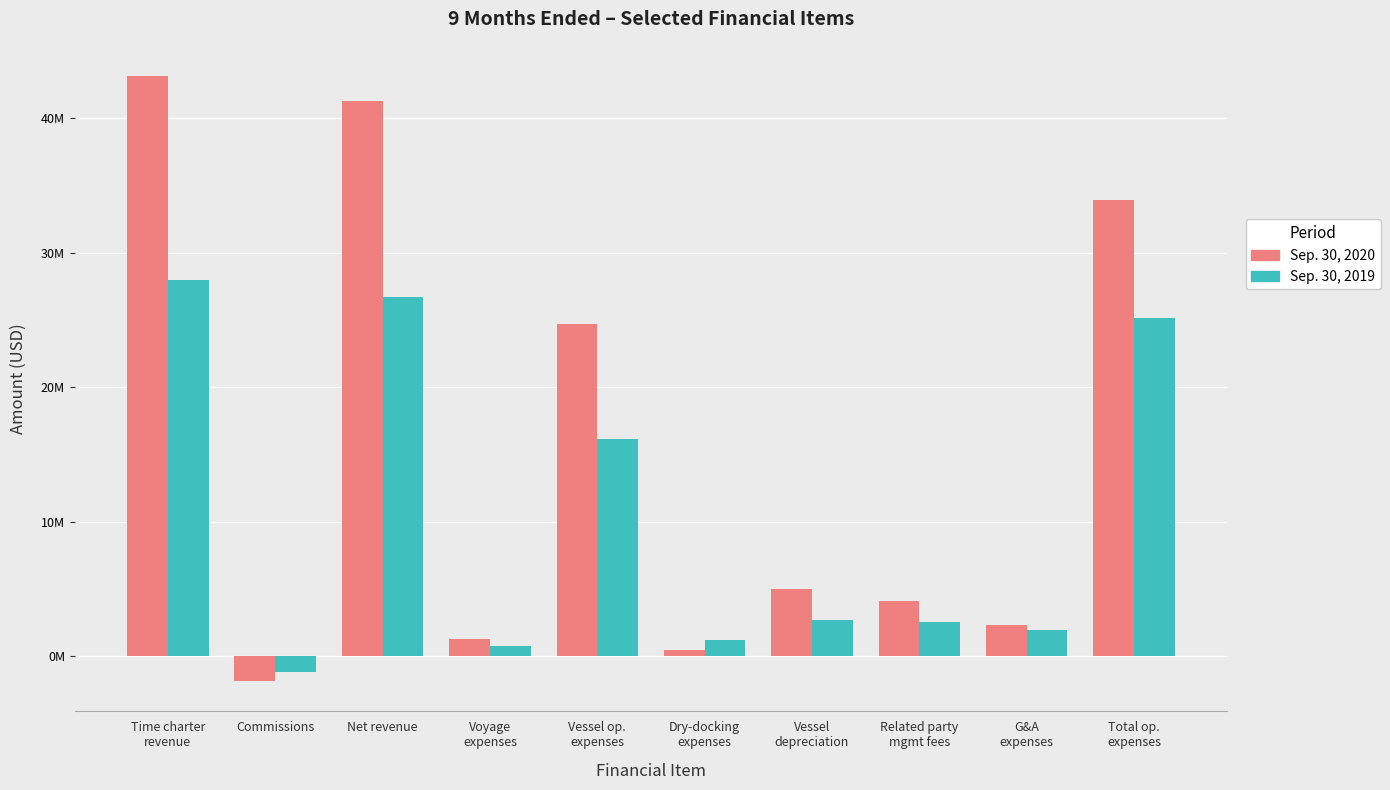

The Sep. 30, 2019 series shows 3886552 at Related party
mgmt fees. True or false?

False